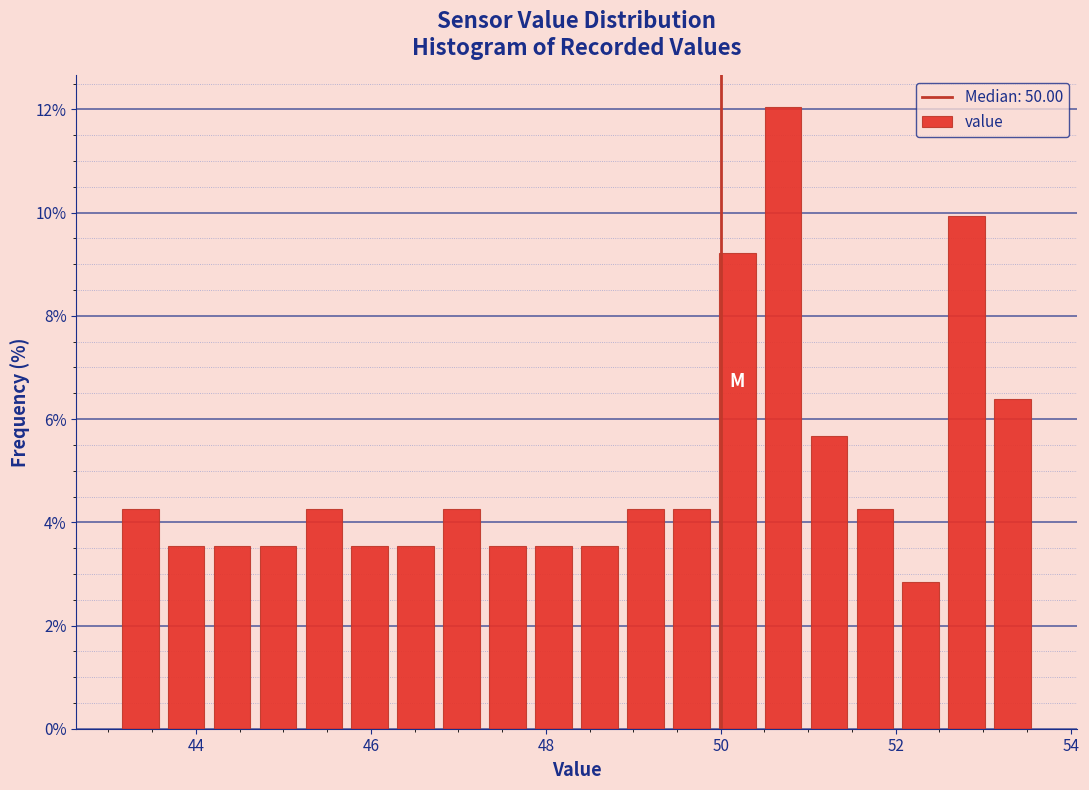

Around what value on the x-axis is the tallest bar? Give the approximate position of its centre, as read against the axis.

50.8